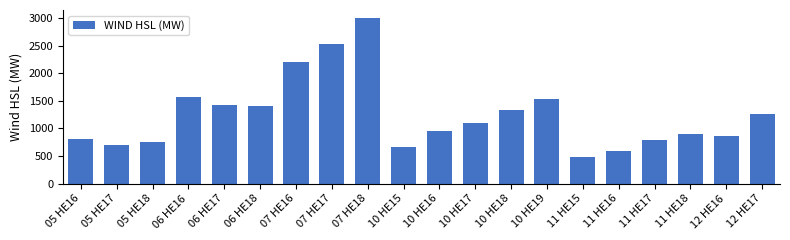

Is it true that the value at 10 HE18 is 476.5?

False